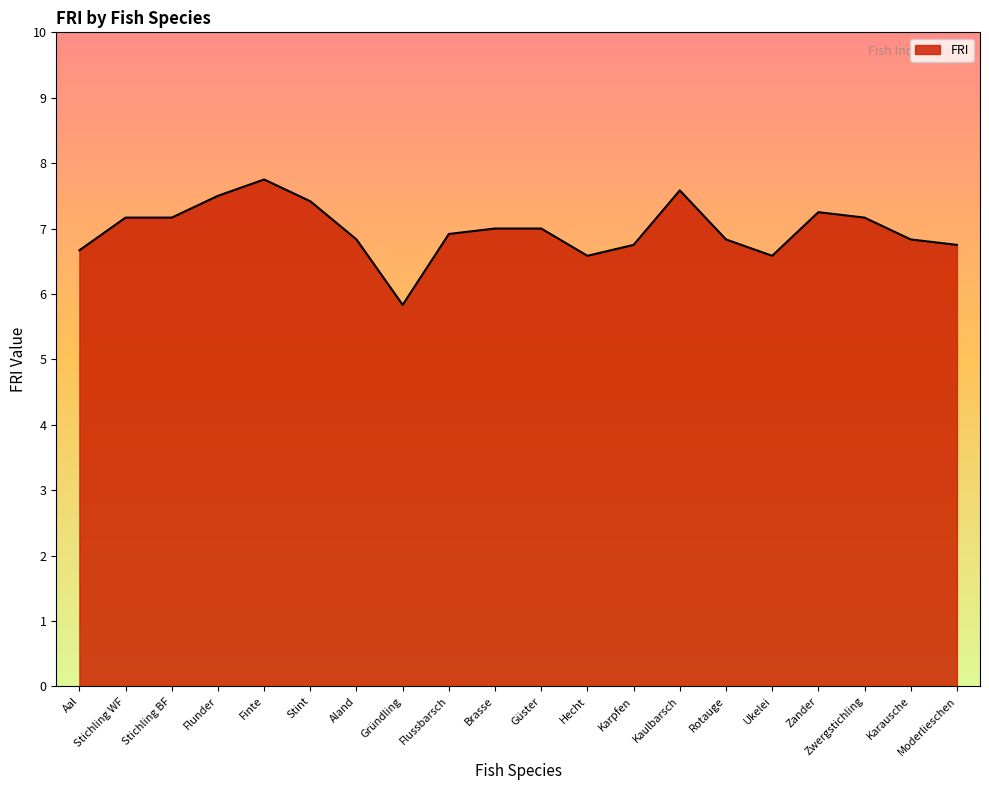

What is the change in value from Zander to Karausche?

-0.4